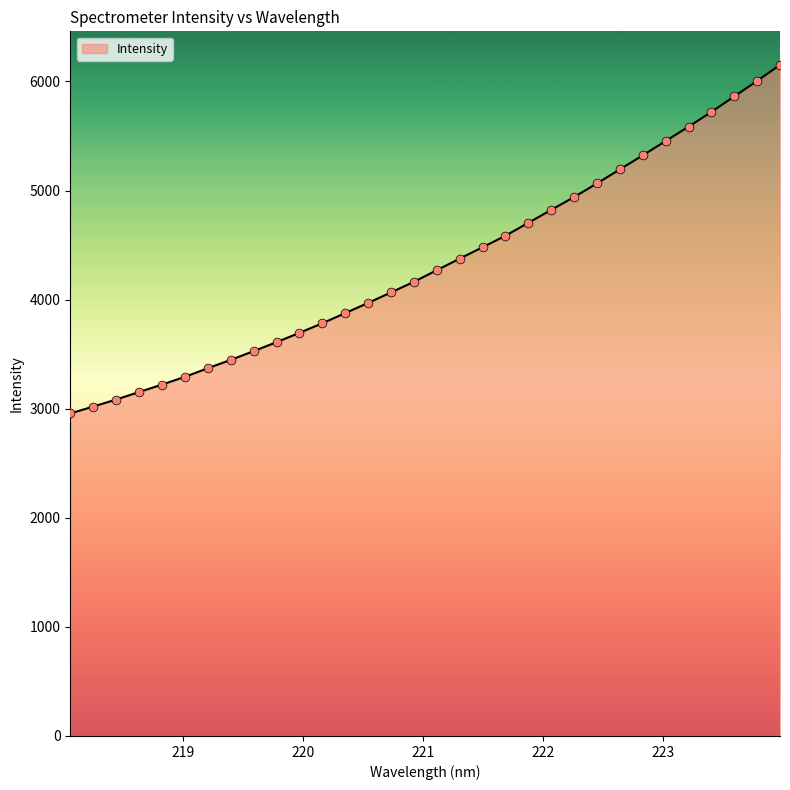

What is the difference between the maximum and minimum values?

3195.7